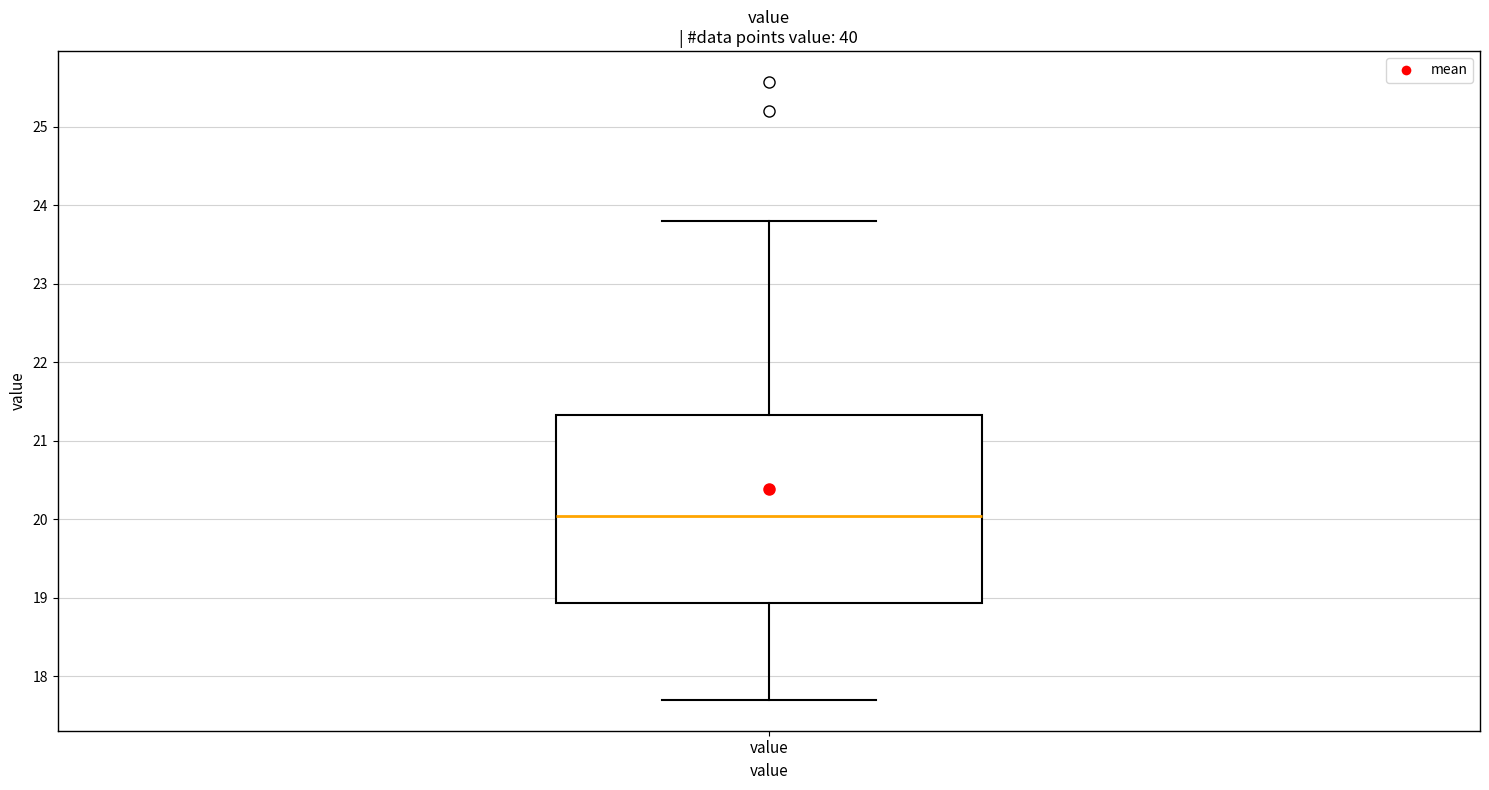

Read this box plot against the y-axis: the position of the median line, the range covered by the box, and the ends of both whiskers. The values are not printed on the chart, so give them approximately, as read against the axis.

median 20.0, box 18.9 to 21.3, whiskers 17.7 to 23.8